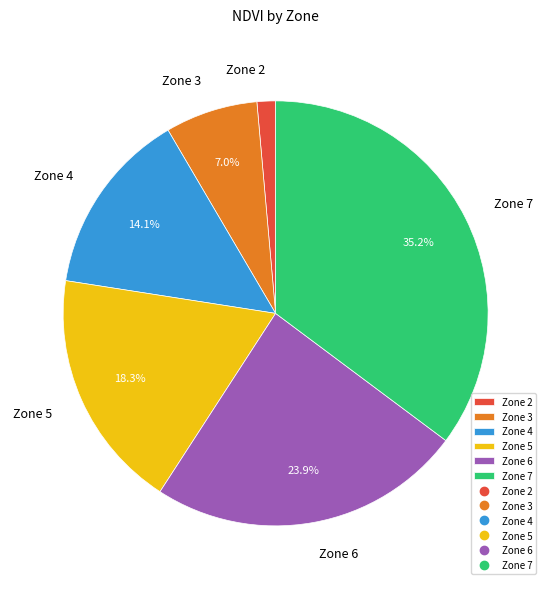

Rank the categories by value from highest to lowest.

Zone 7, Zone 6, Zone 5, Zone 4, Zone 3, Zone 2